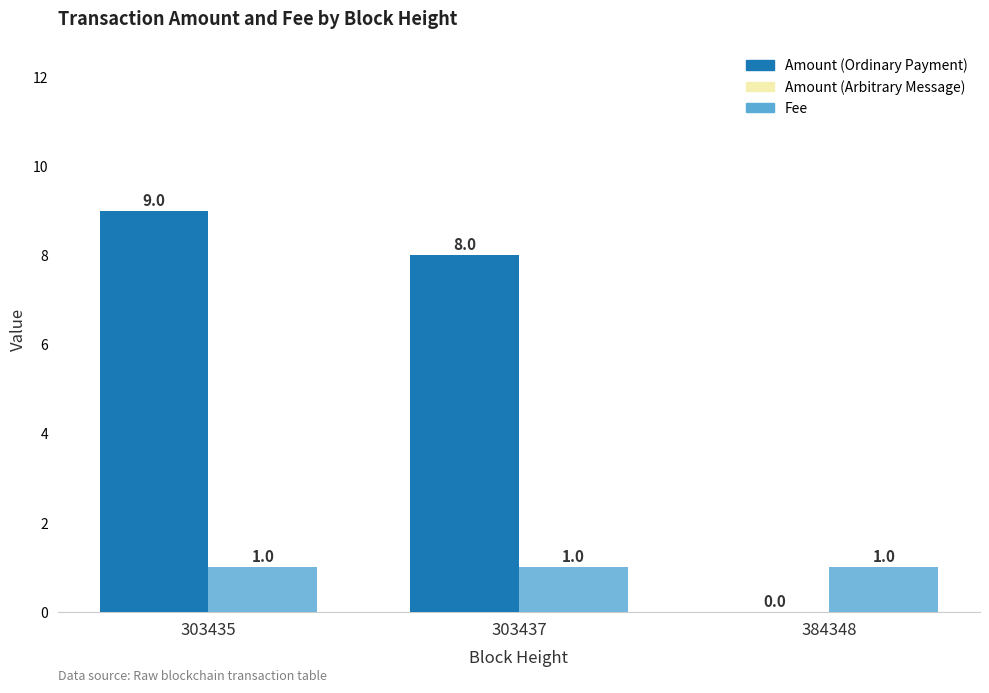

At which category does the chart reach its peak across all series?

303435